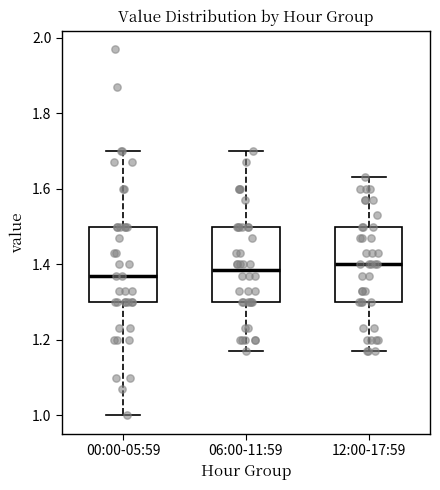

Reading left to right, read every box against the y-axis: the position of its median line, the range the box covers, and the ends of its whiskers. The values are not printed on the chart, so give them approximately, as read against the axis.

00:00-05:59: median 1.38, box 1.30 to 1.50, whiskers 1.00 to 1.70
06:00-11:59: median 1.38, box 1.30 to 1.50, whiskers 1.18 to 1.70
12:00-17:59: median 1.40, box 1.30 to 1.50, whiskers 1.18 to 1.64